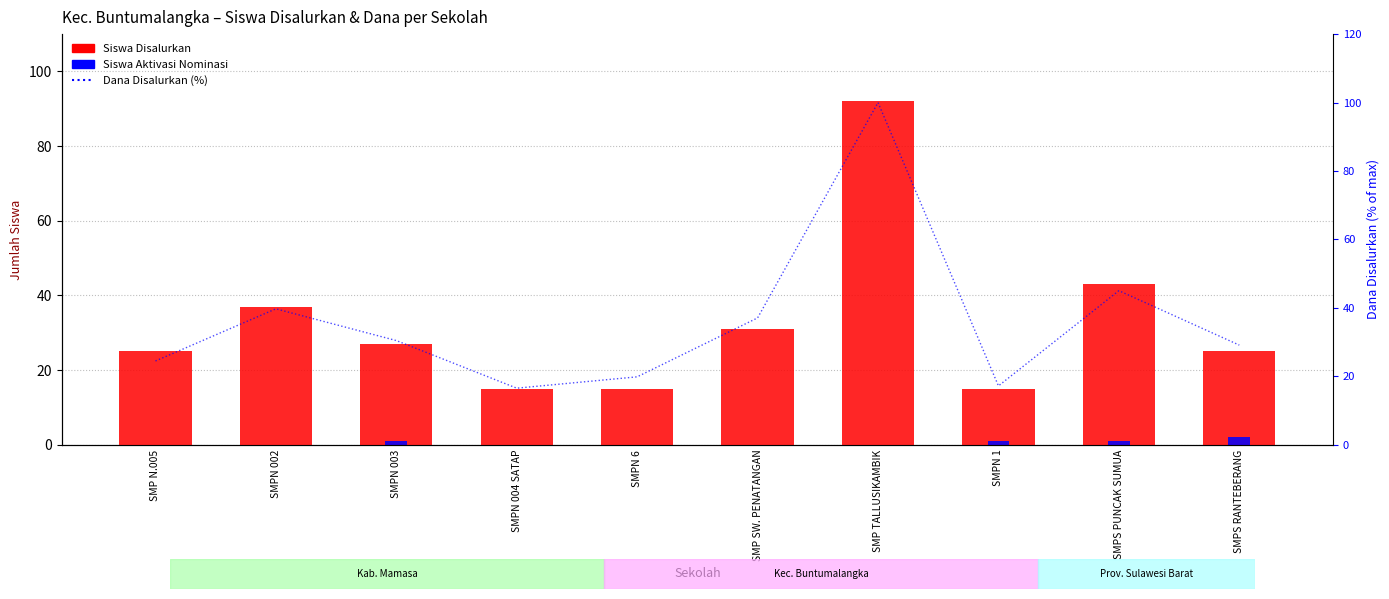

Is it true that Dana Disalurkan (%) equals 9.8 at SMPN 1?

False